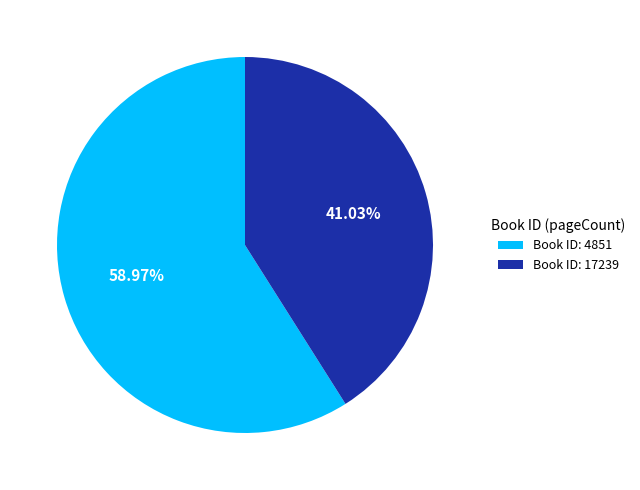

Which slice represents more than half of the pie?

Book ID: 4851